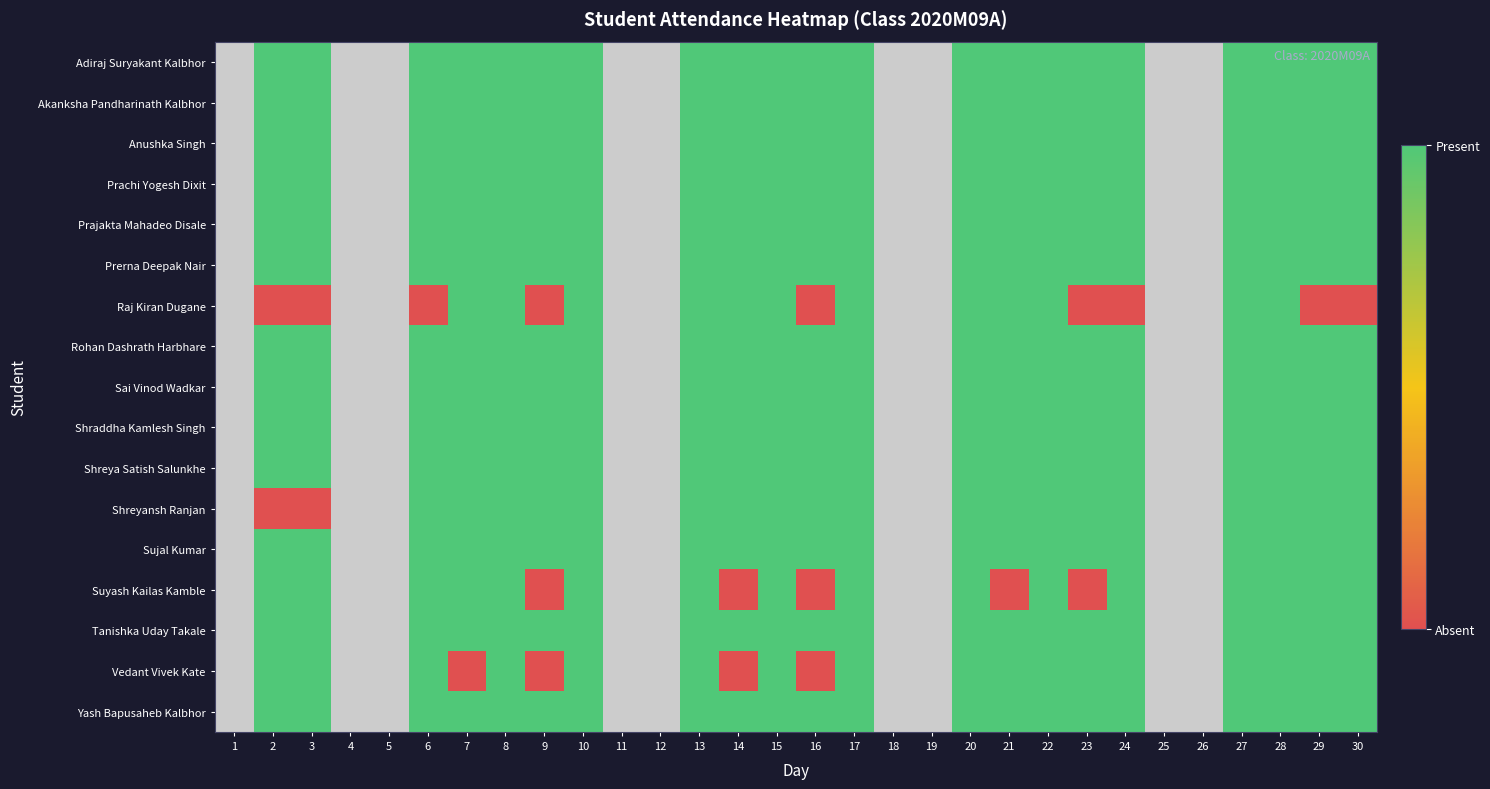

Which label corresponds to the largest value in the chart?

2